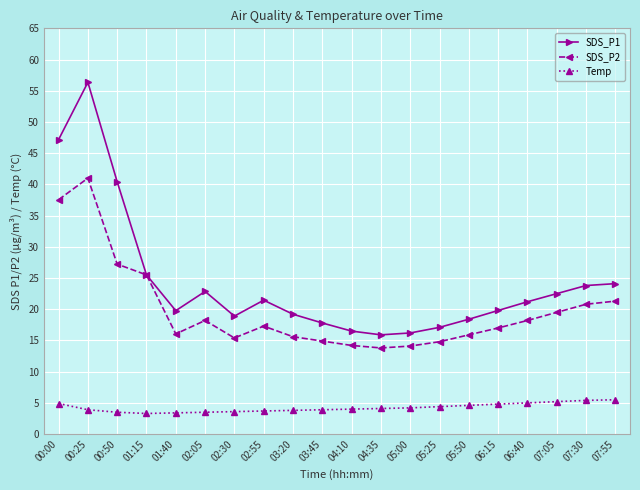

True or false: SDS_P2 has more than 0 points higher than both neighbors.

True